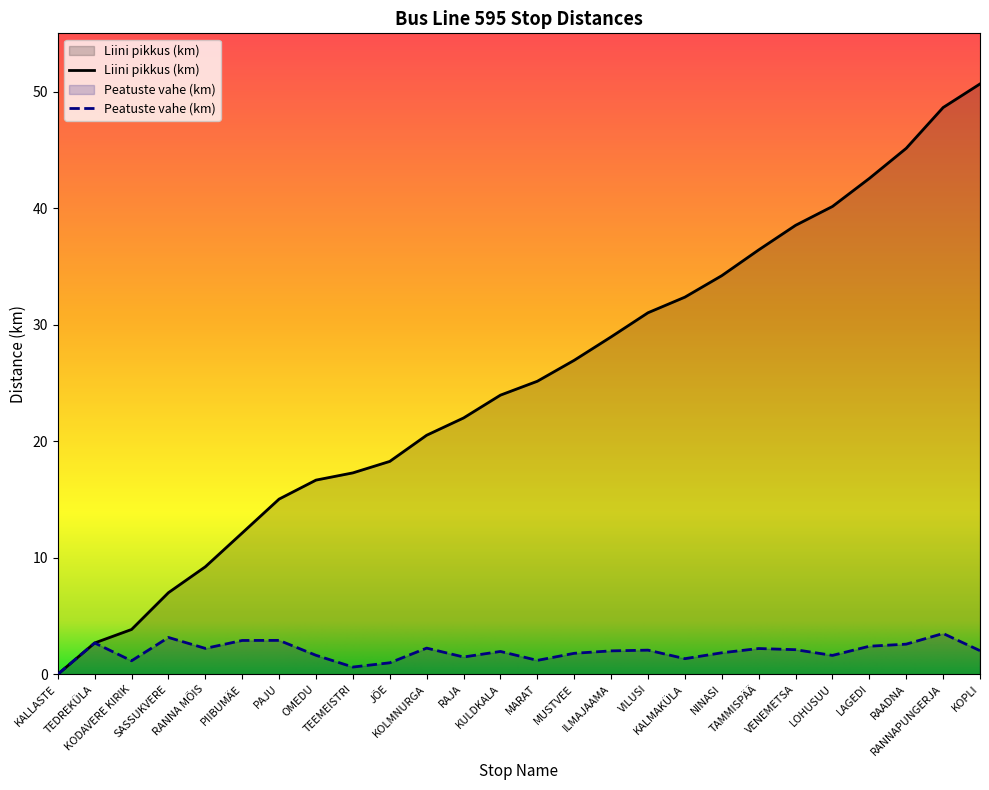

True or false: Peatuste vahe (km) and Liini pikkus (km) cross at least once.

False